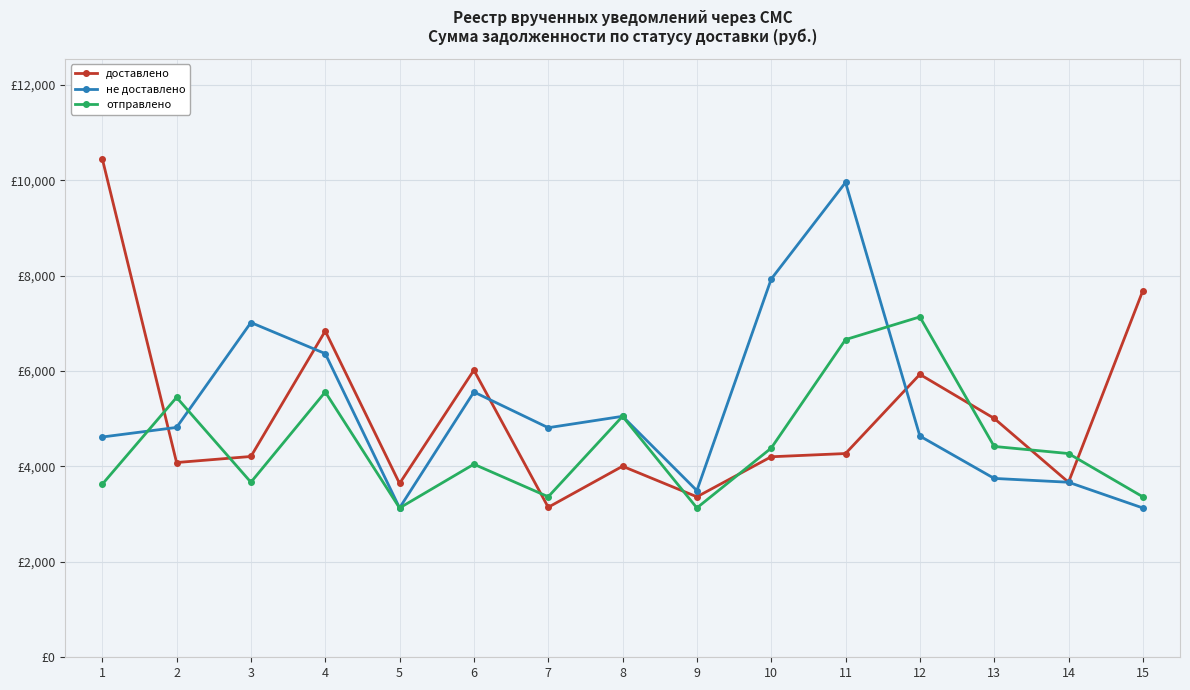

The value of не доставлено at 4 is 8872.7. True or false?

False